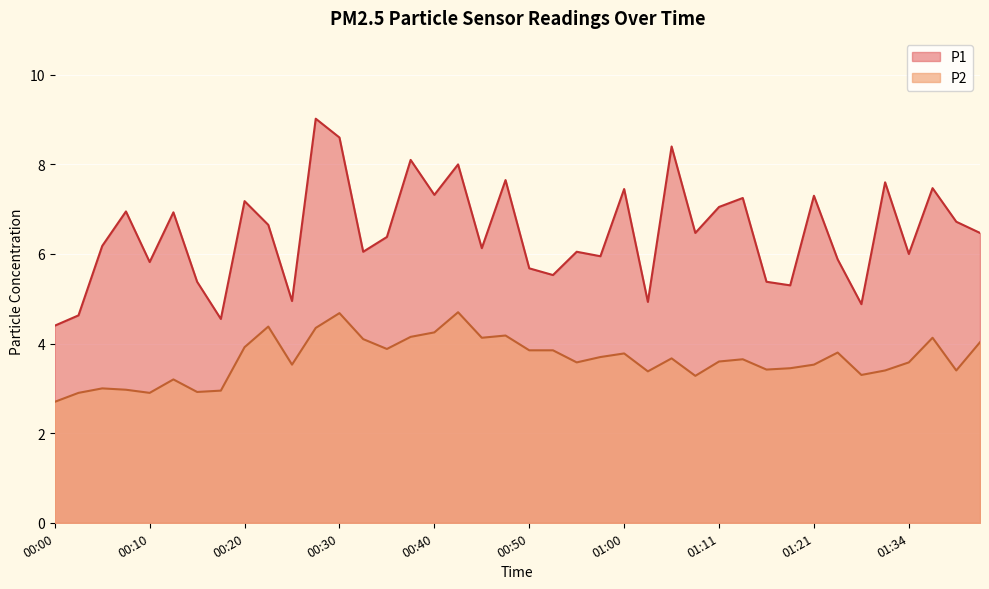

How many values in the P1 series exceed 6?

25